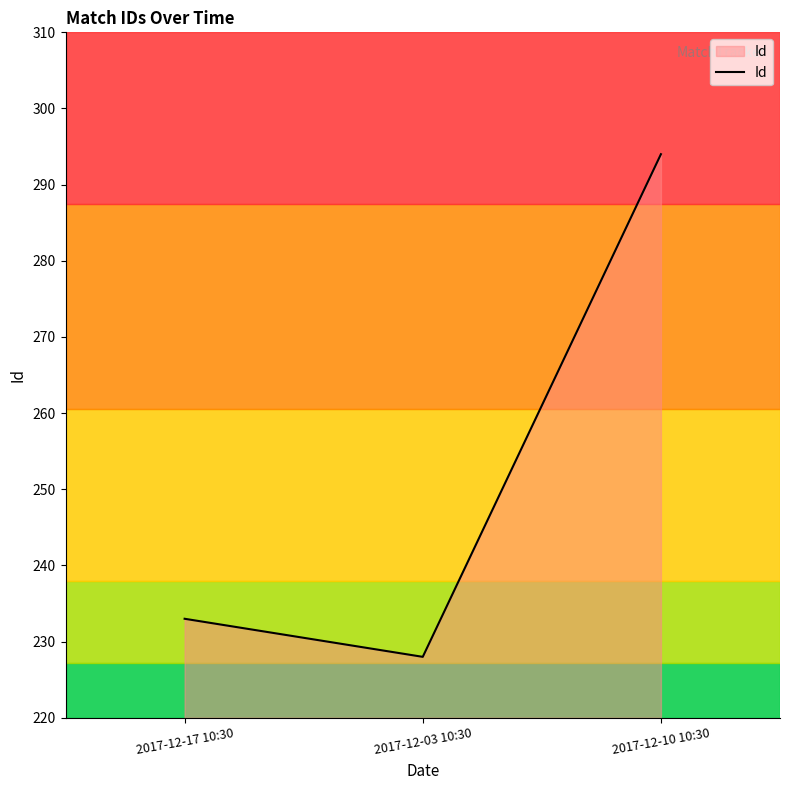

What position from the left is 2017-12-03 10:30?

2